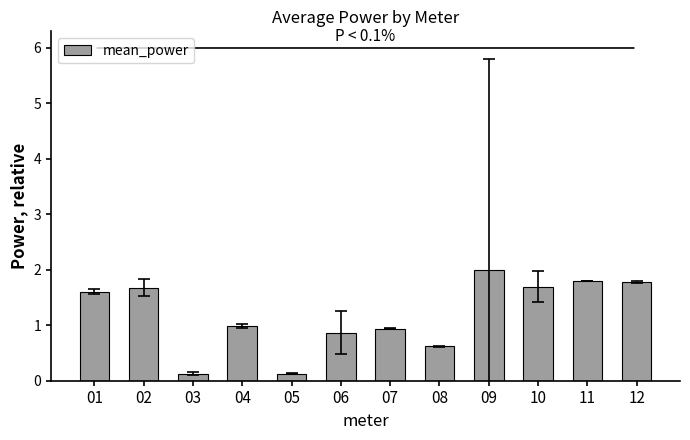

What is the value of the 7th bar from the left?

0.9